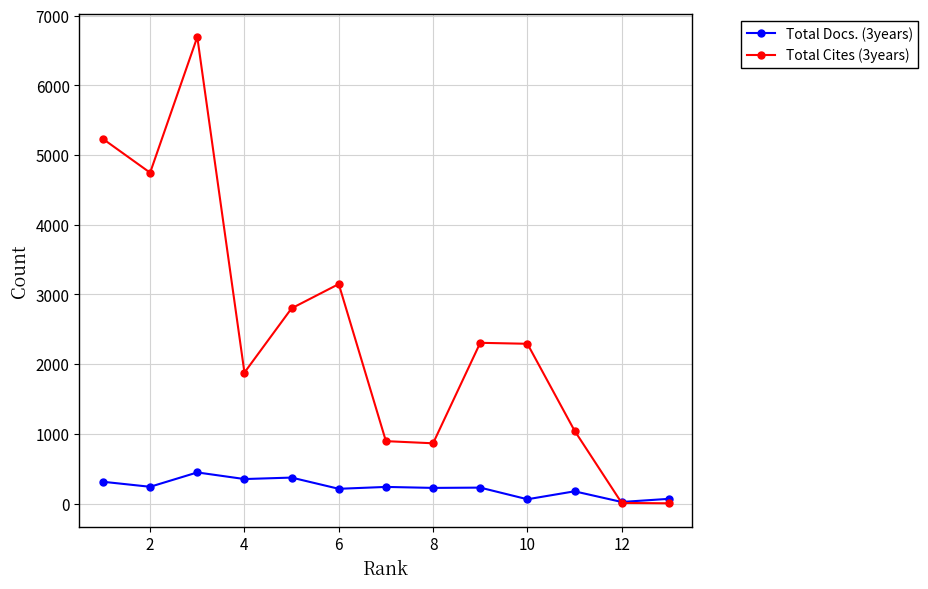

Which series has the largest total across all categories?

Total Cites (3years)